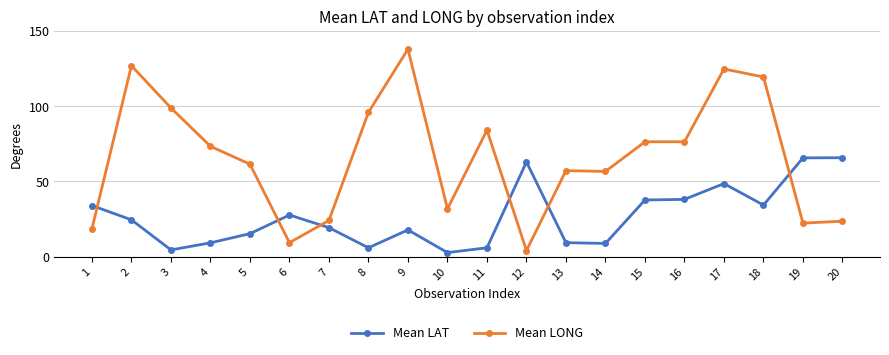

How many times do Mean LONG and Mean LAT cross each other?

6